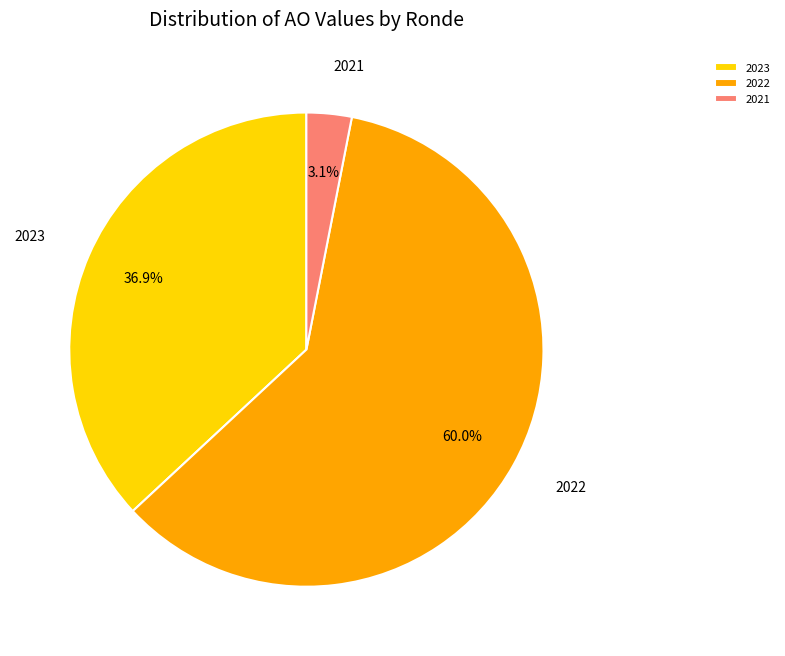

Is there any slice that represents more than half of the pie?

Yes